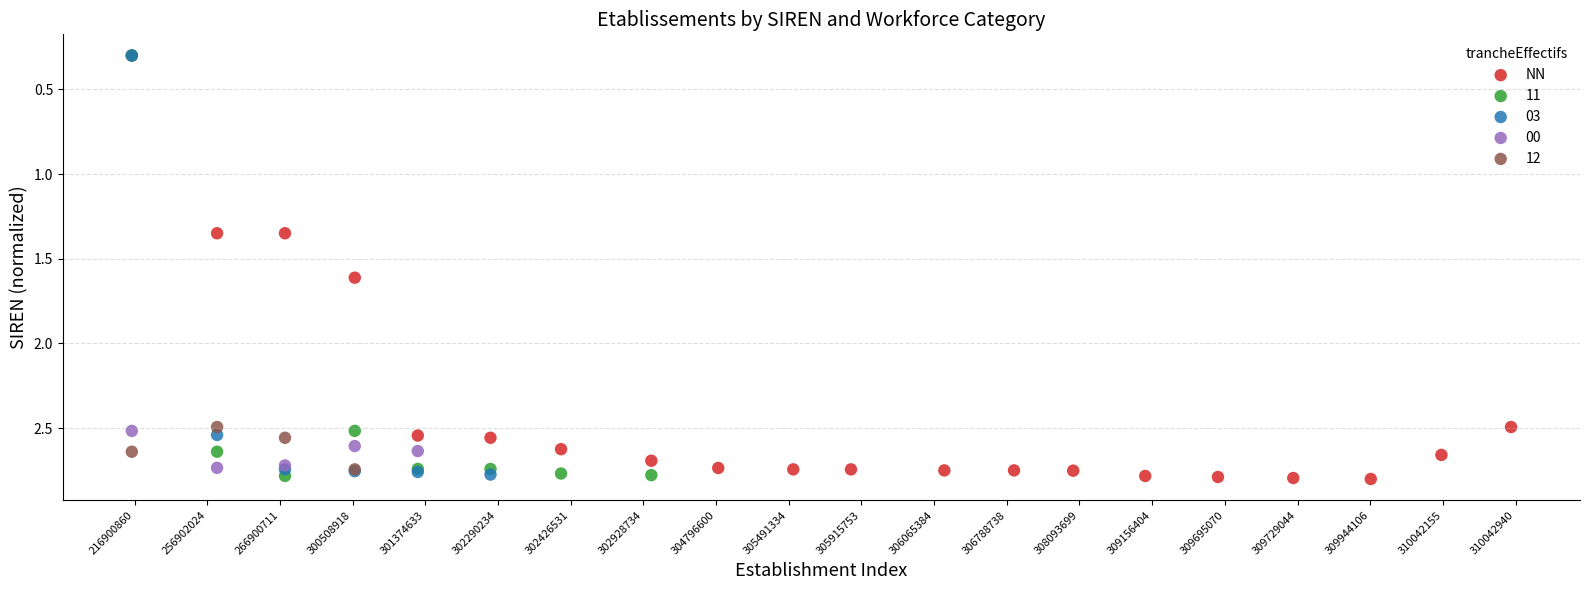

Which series has the largest Y range (max minus min)?

NN